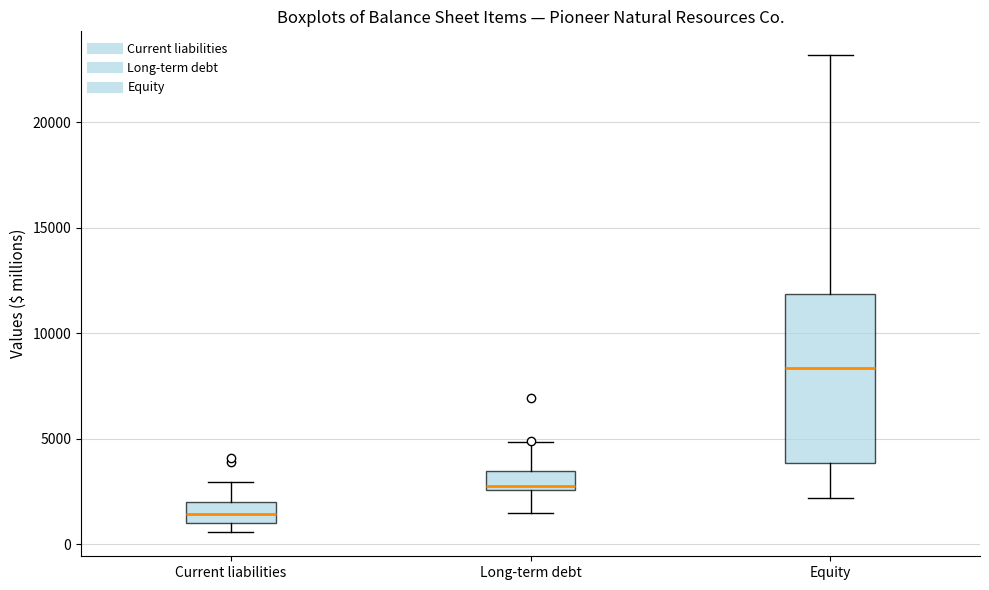

Which box is the tallest, from its lower edge to its upper edge?

Equity